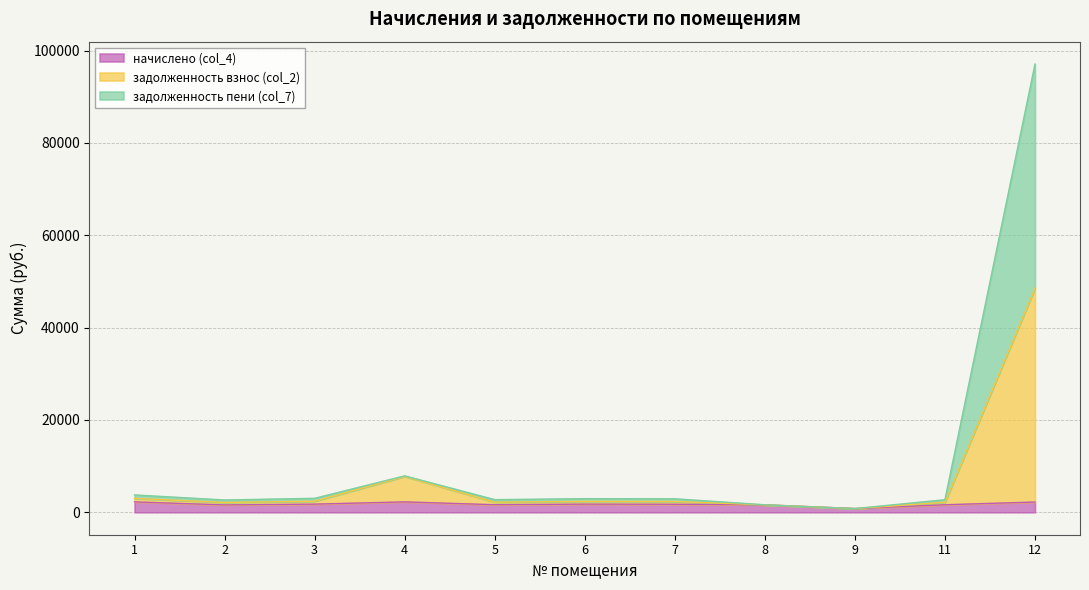

What is the approximate value of задолженность пени (col_7) at 3?

3032.9